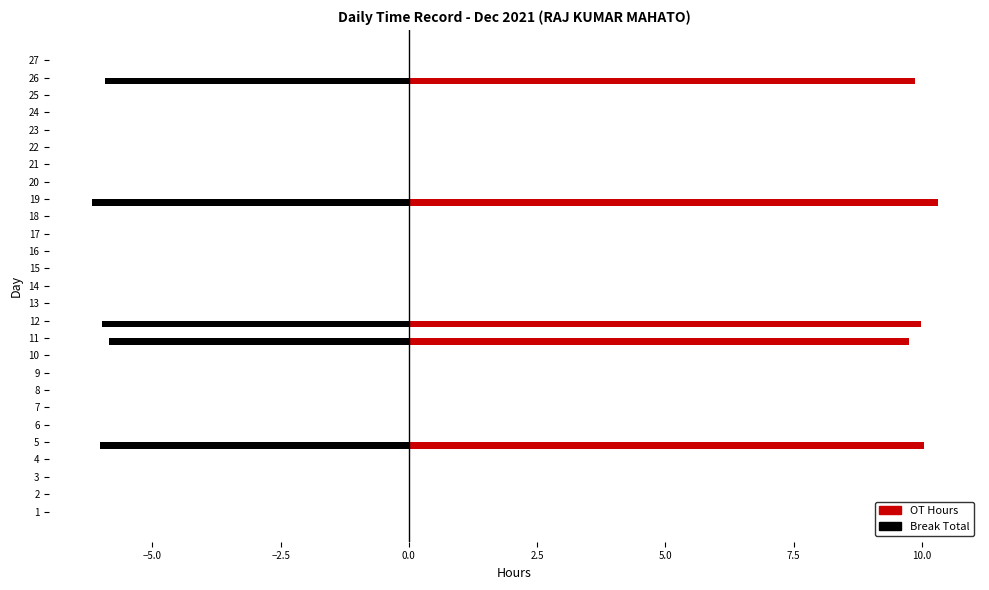

Is it true that OT Hours equals 0.0 at 8?

True